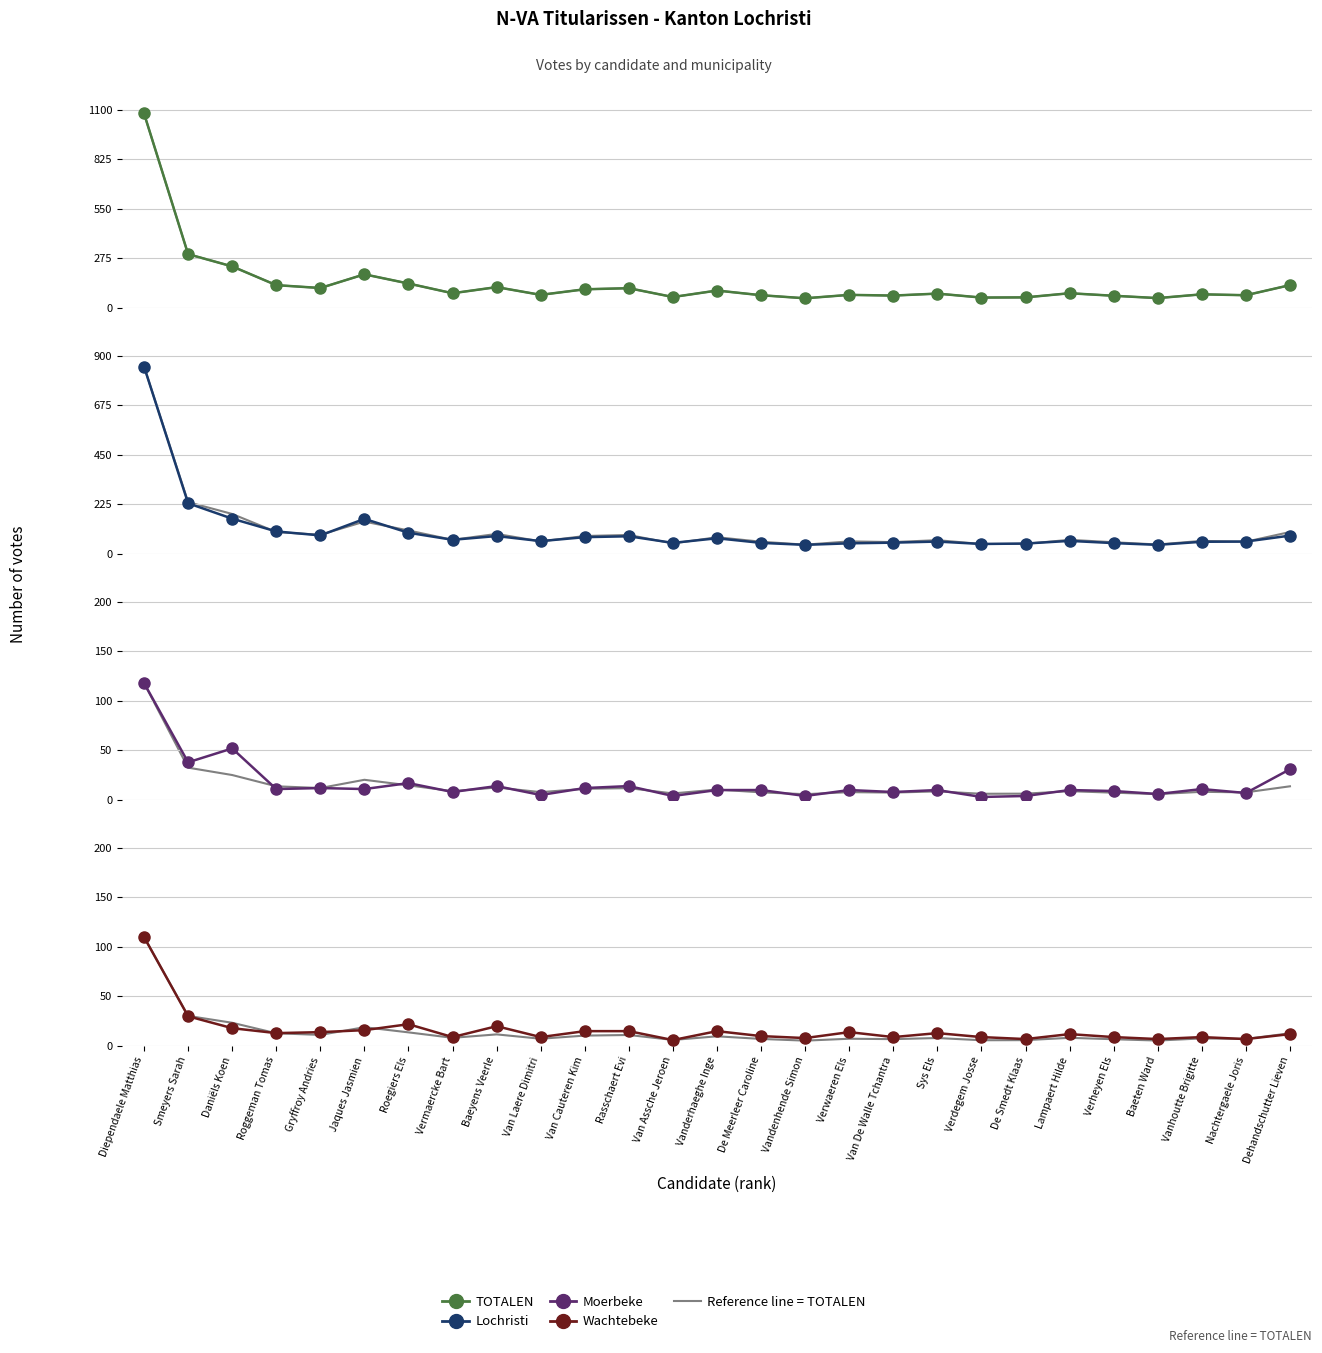

True or false: TOTALEN and Lochristi cross at least once.

False